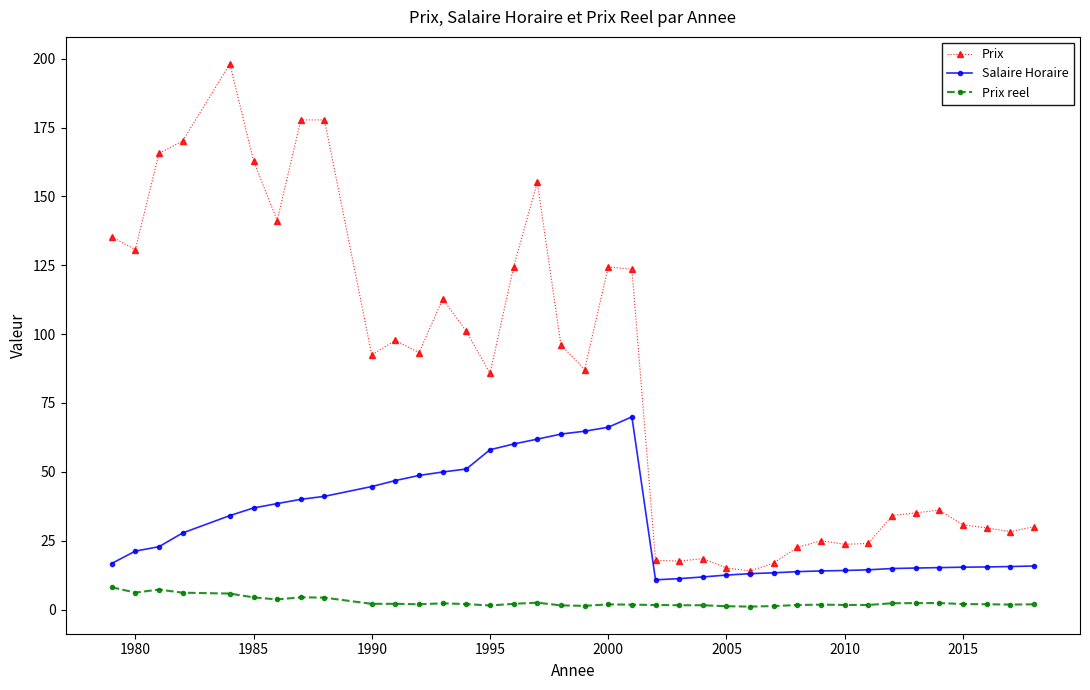

True or false: Prix and Prix reel intersect in this chart.

False